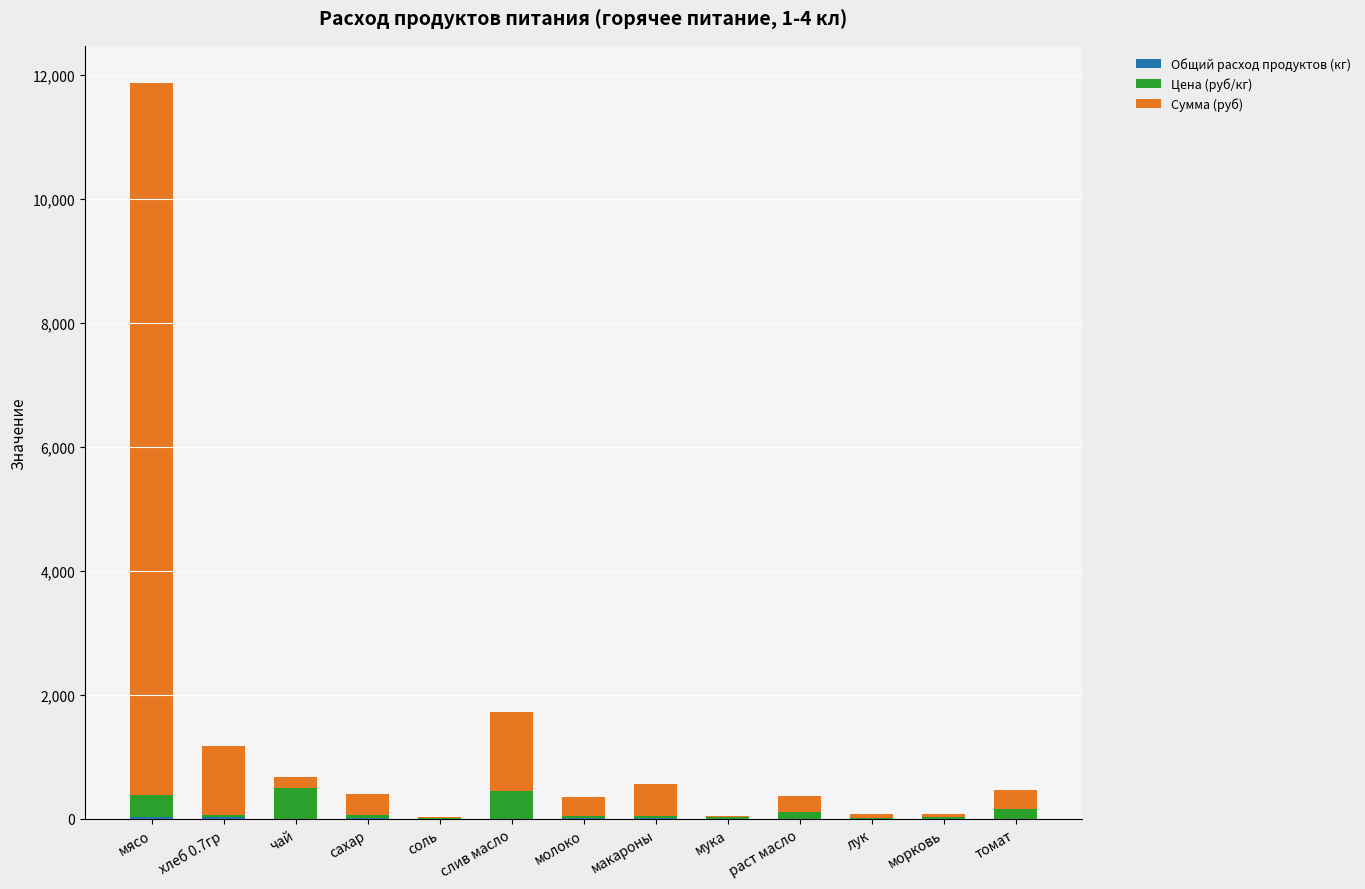

At which category is the sum across all series the highest?

мясо